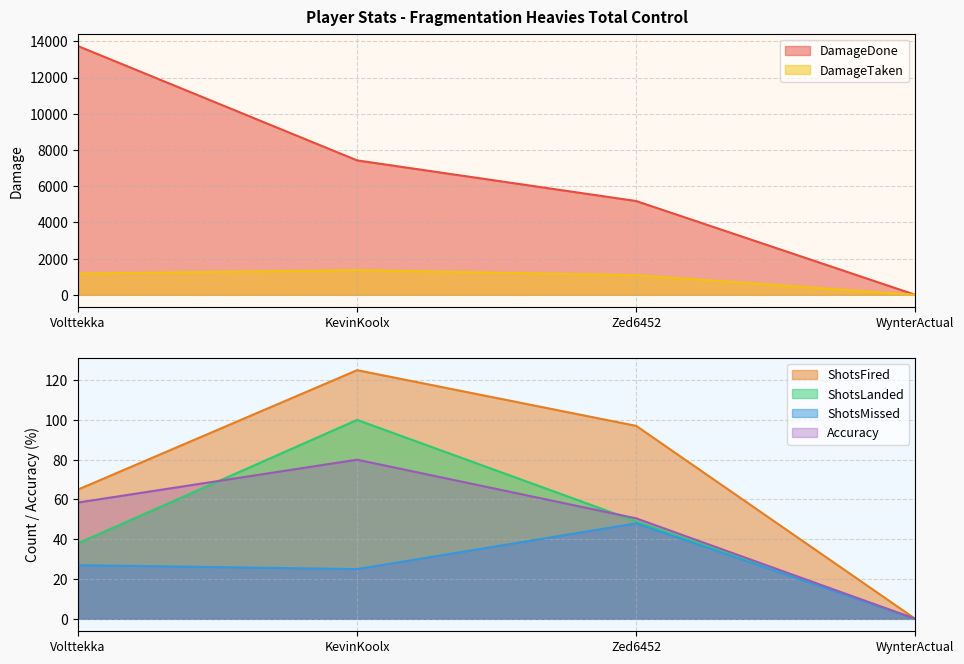

What is the difference between the DamageTaken values at Volttekka and KevinKoolx?

188